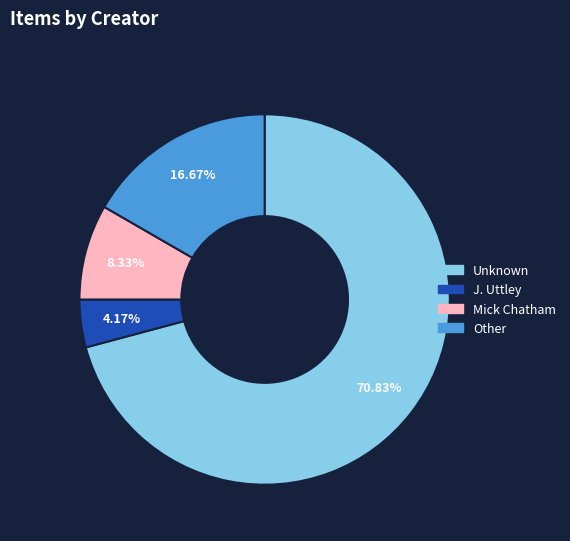

What is the ratio of the value at Other to the value at Mick Chatham?

2.0